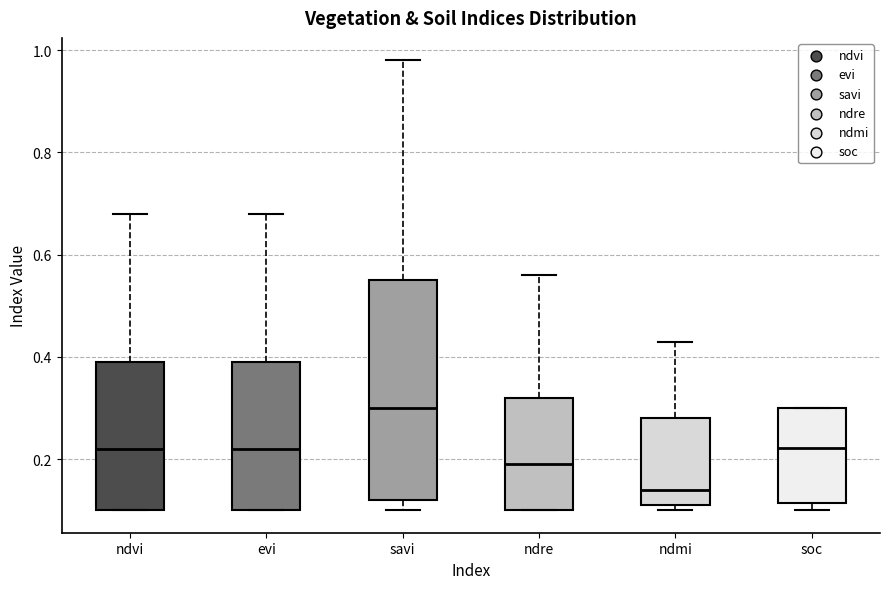

Which box's median line is the highest?

savi